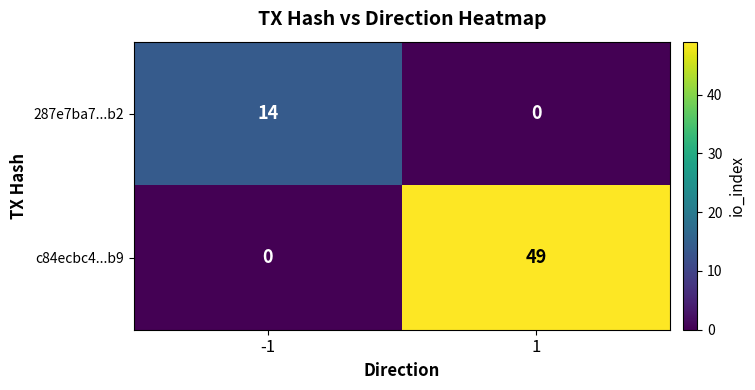

At 1, list the series in order from largest to smallest.

c84ecbc4...b9, 287e7ba7...b2